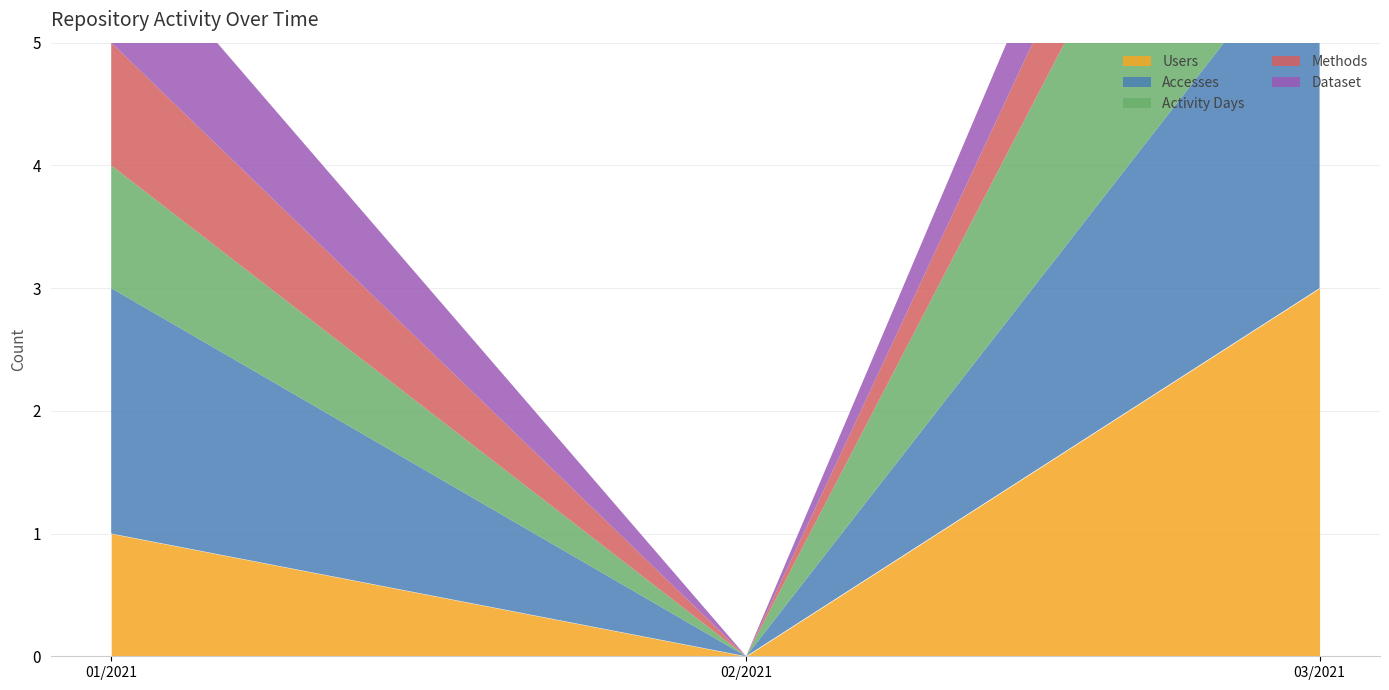

Rank the series by their maximum value, from lowest to highest.

Methods, Dataset, Users, Accesses, Activity Days